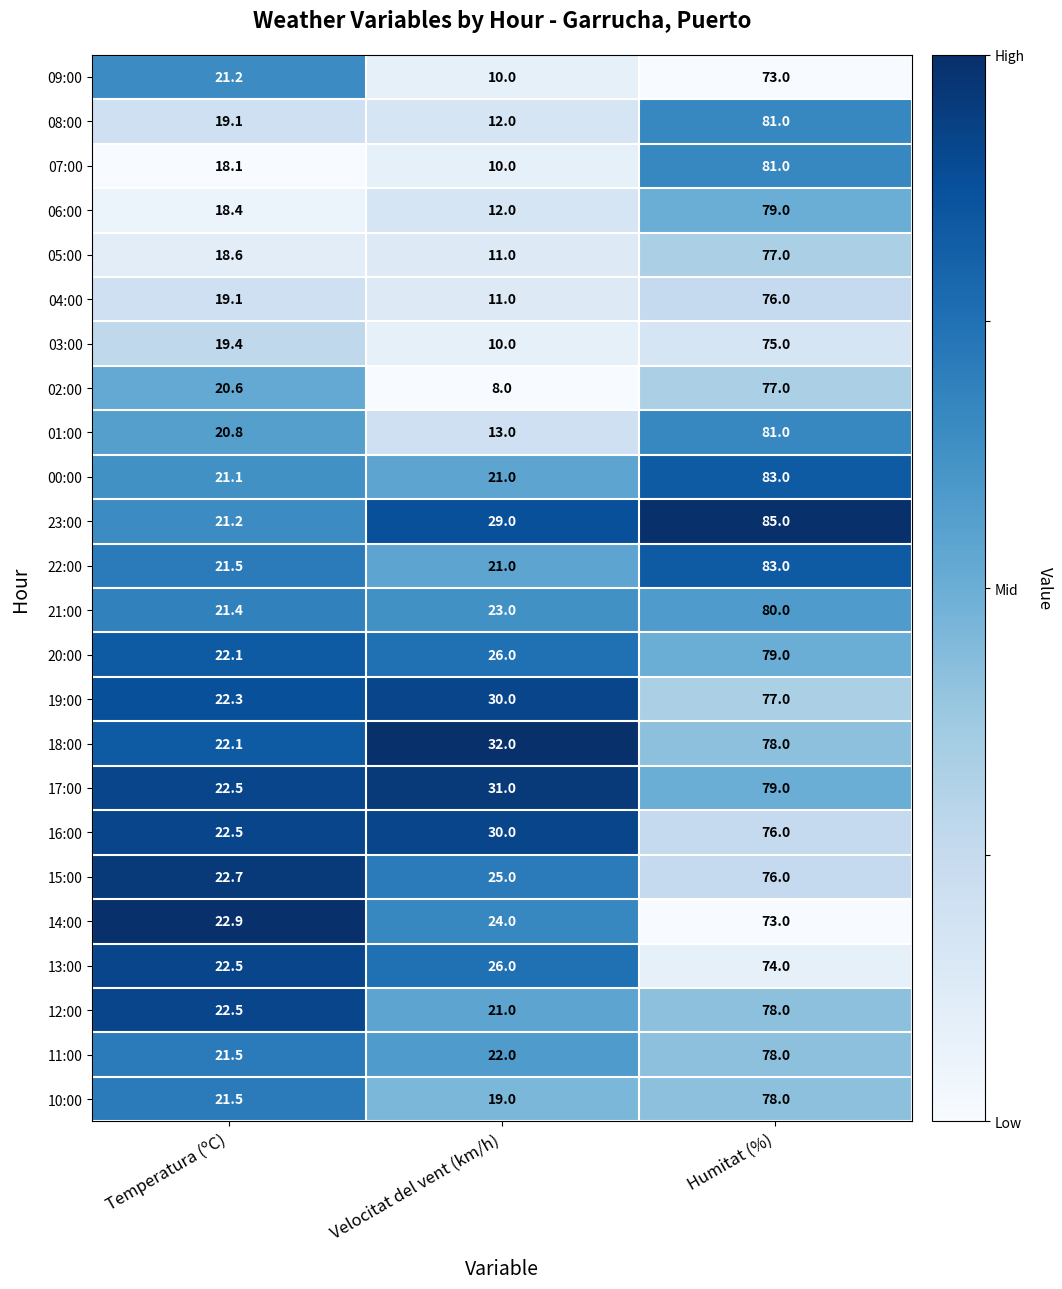

What is the approximate value of 04:00 at Temperatura (ºC)?

19.1